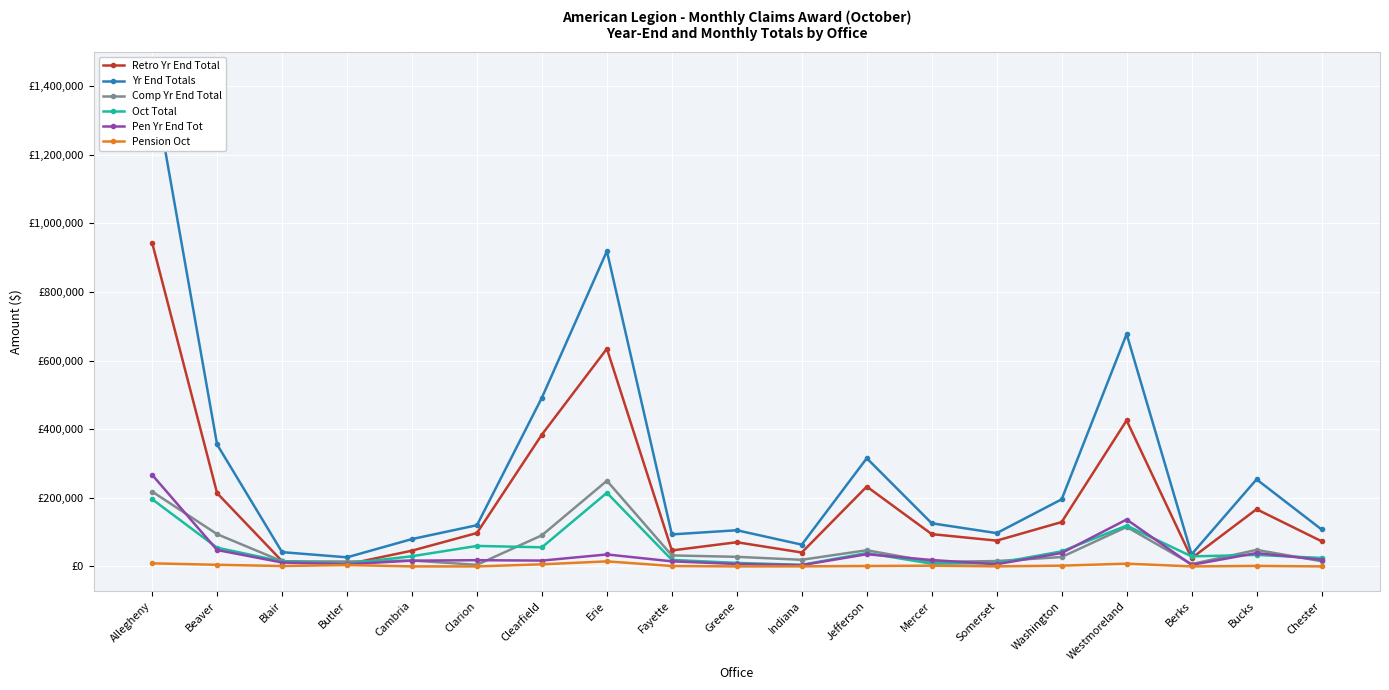

In Comp Yr End Total, how many points are higher than both neighbors (excluding endpoints)?

5